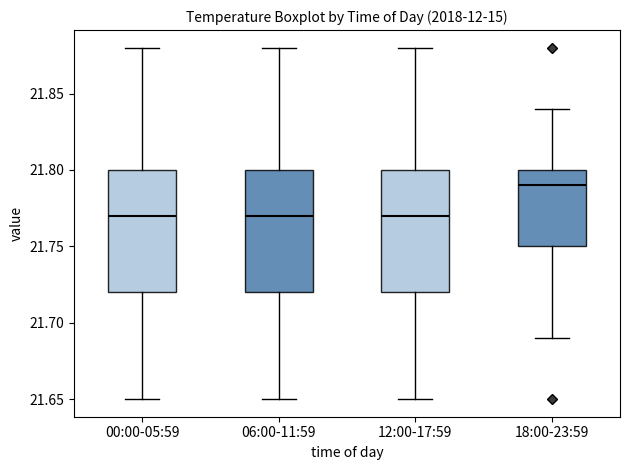

Reading left to right, transcribe this box plot: for each box, give where its median line is, the range the box spans, and where its two whiskers end, as read against the y-axis. The values are not printed on the chart, so give them approximately, as read against the axis.

00:00-05:59: median 21.77, box 21.72 to 21.80, whiskers 21.65 to 21.88
06:00-11:59: median 21.77, box 21.72 to 21.80, whiskers 21.65 to 21.88
12:00-17:59: median 21.77, box 21.72 to 21.80, whiskers 21.65 to 21.88
18:00-23:59: median 21.79, box 21.75 to 21.80, whiskers 21.69 to 21.84